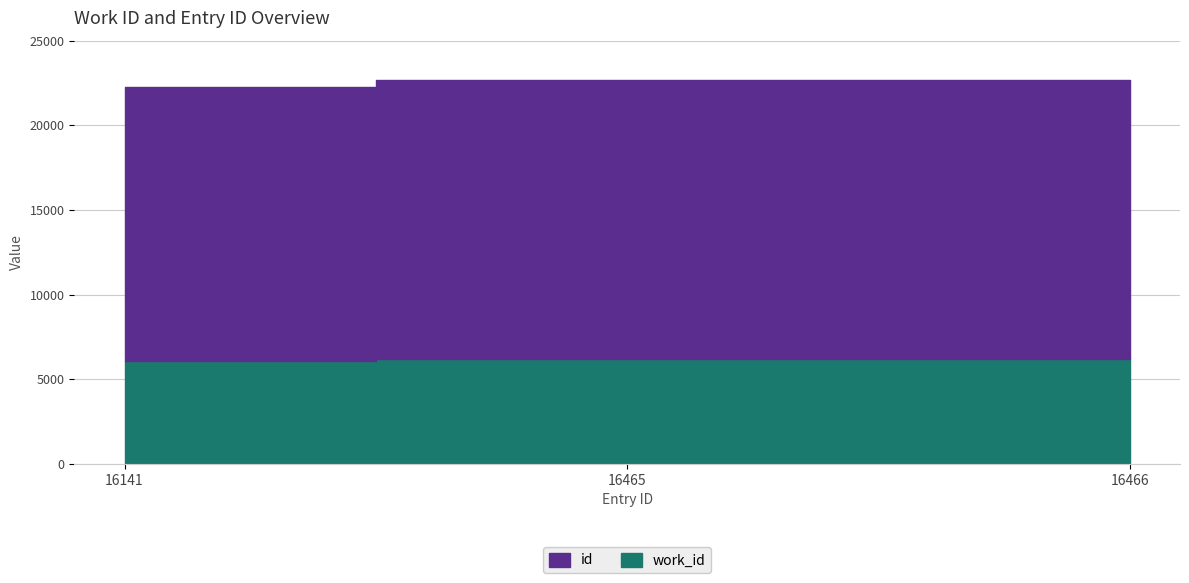

At which category is the sum across all series the highest?

16466